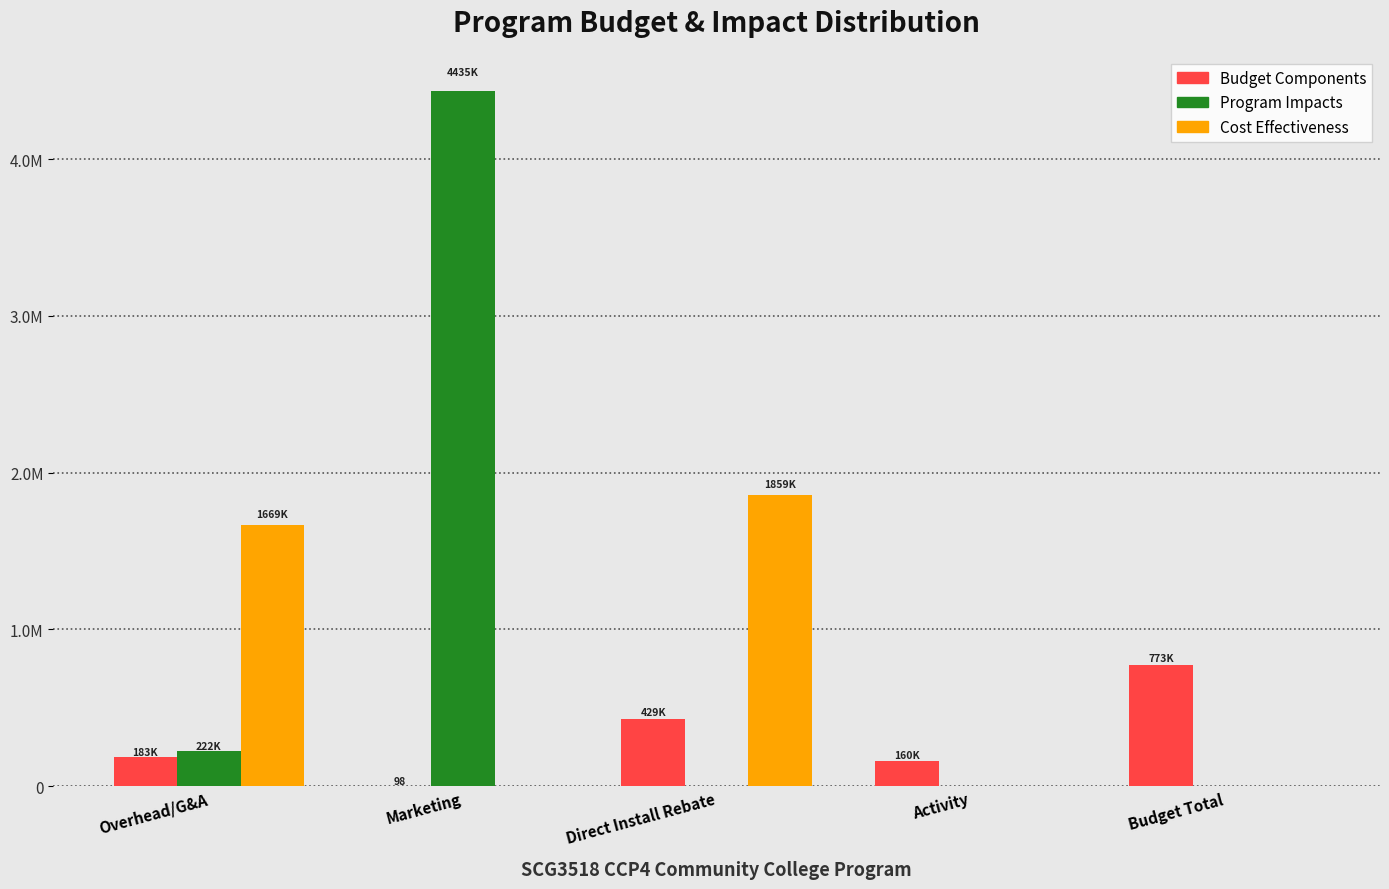

Are the bars horizontal?

No